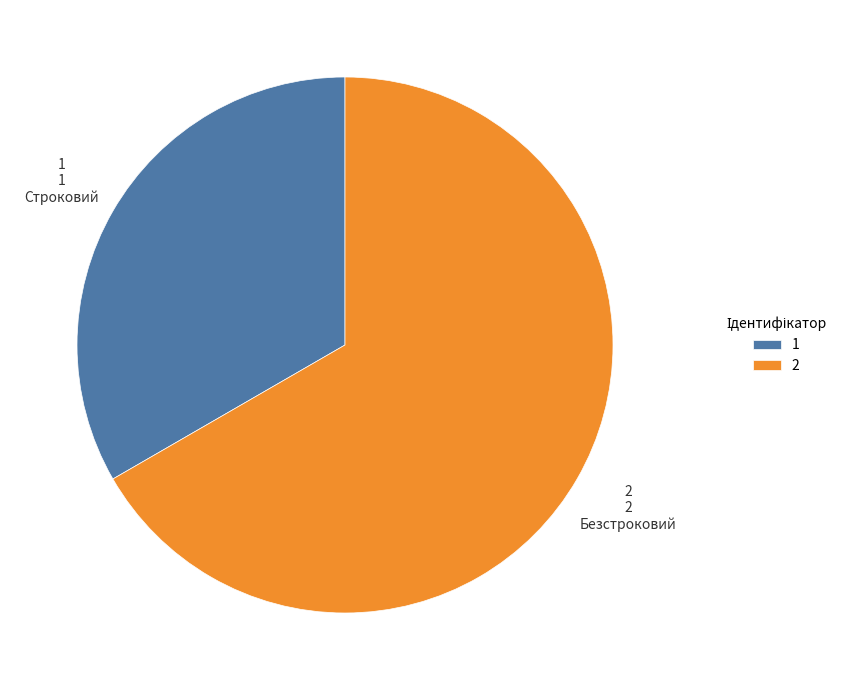

Combined, do 1 and 2 account for over 50%?

Yes